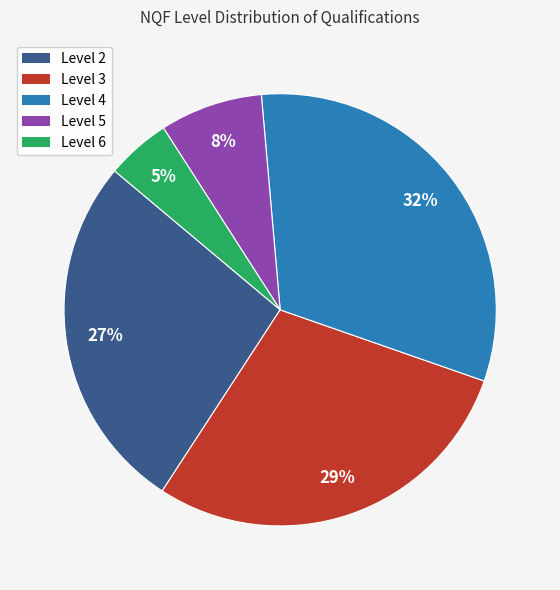

How many segments does this pie chart have?

5